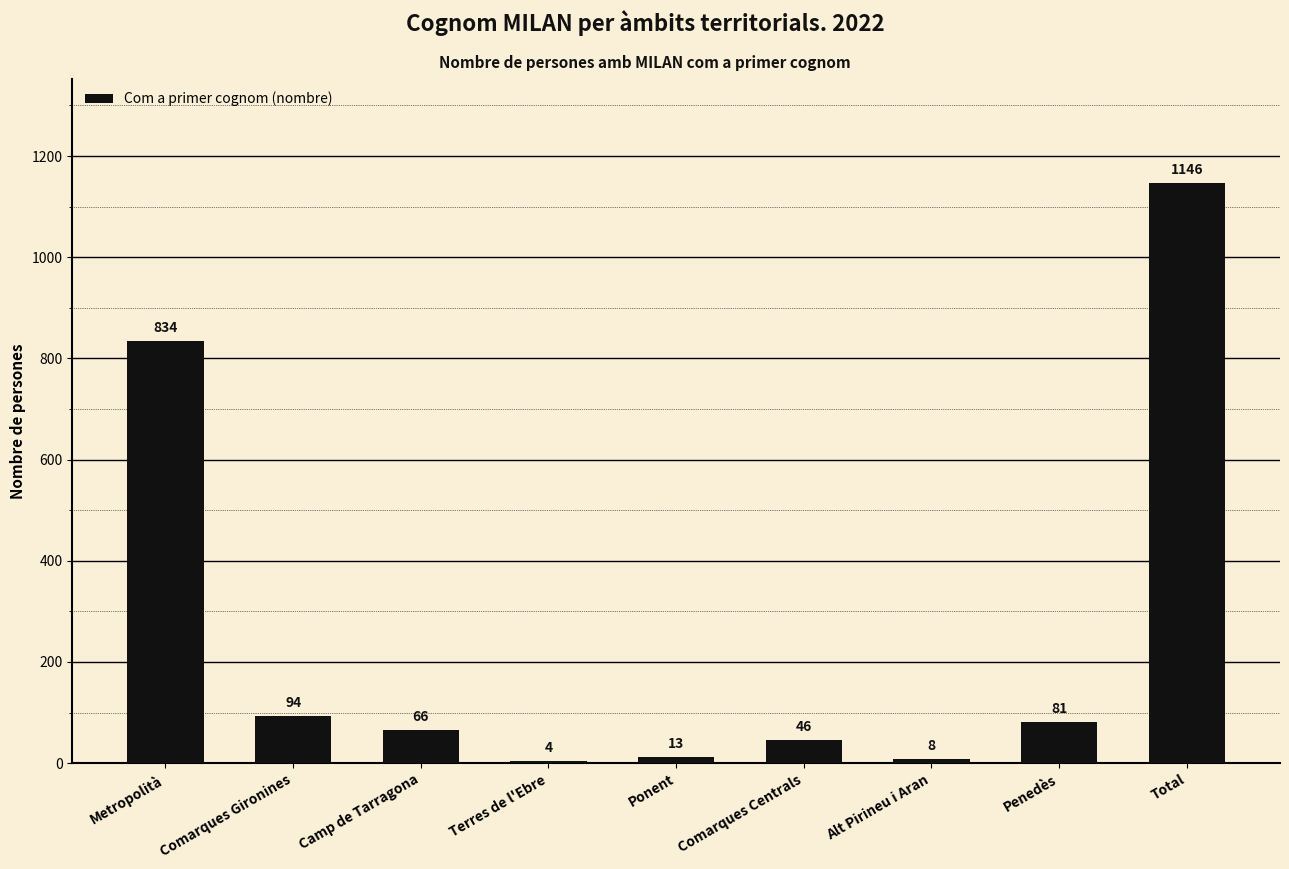

What is the average value?

255